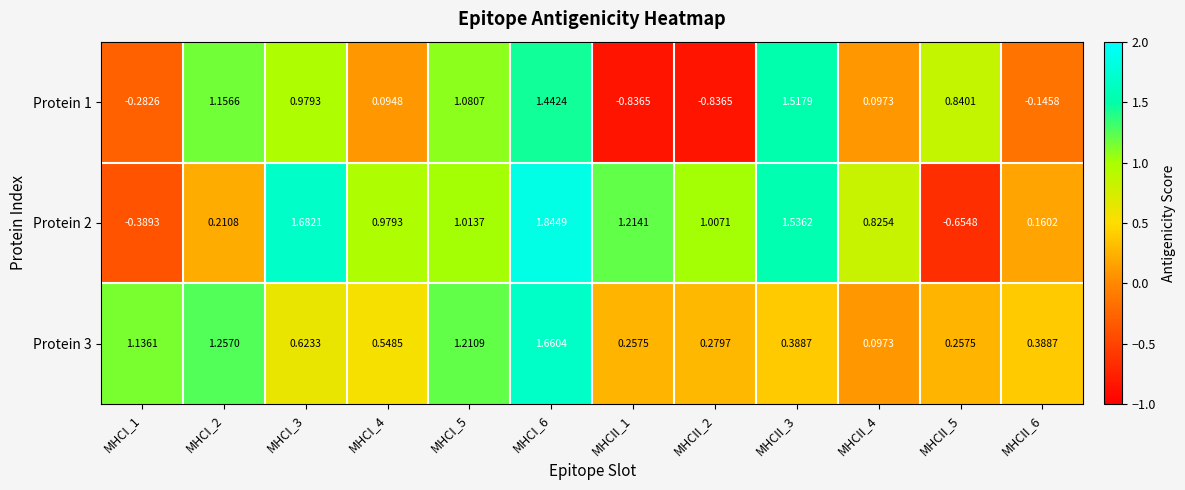

Is the value of Protein 2 at MHCII_6 greater than the value of Protein 1 at MHCI_5?

No